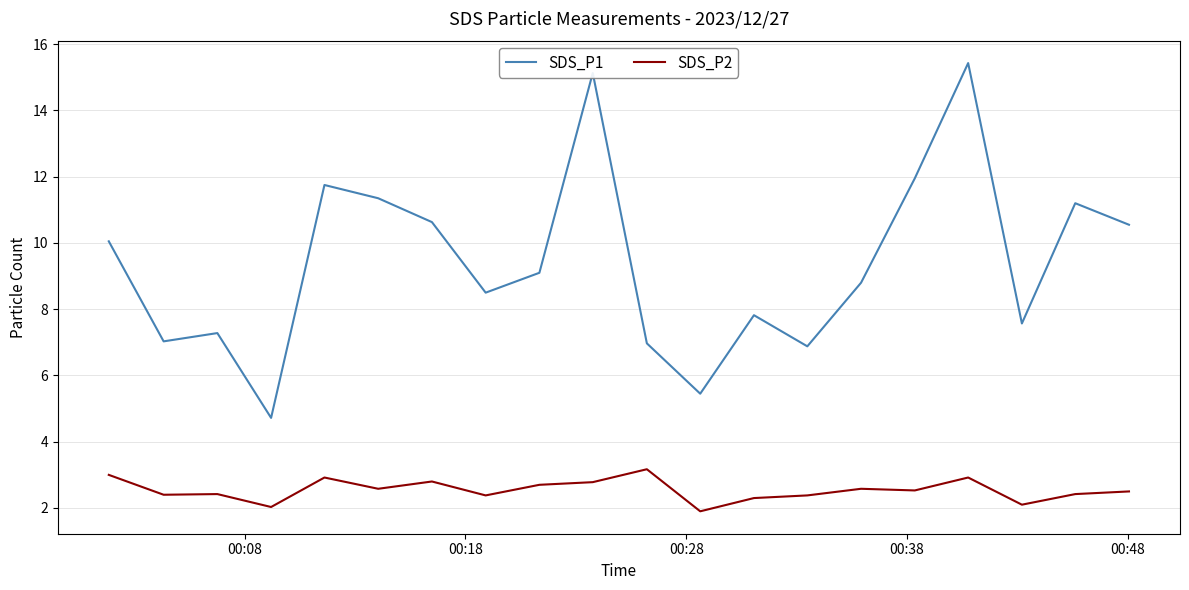

How many series are shown in this chart?

2